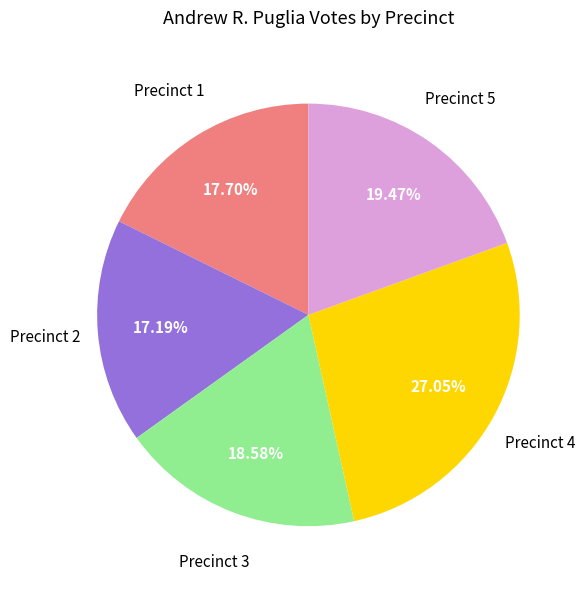

Does any single category account for the majority?

No